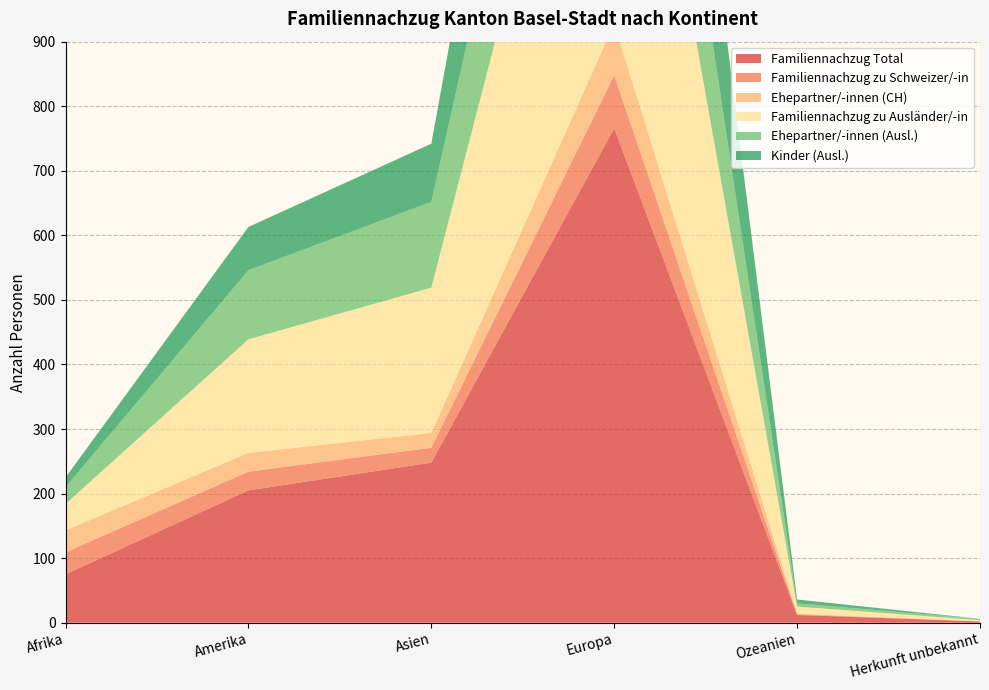

Reading left to right, extract all data points from this chart.

Familiennachzug Total: 75	205	248	766	12	2
Familiennachzug zu Schweizer/-in: 34	29	23	82	1	0
Ehepartner/-innen (CH): 34	29	23	80	1	0
Familiennachzug zu Ausländer/-in: 41	176	225	684	11	2
Ehepartner/-innen (Ausl.): 26	107	133	299	5	2
Kinder (Ausl.): 15	67	90	384	6	0